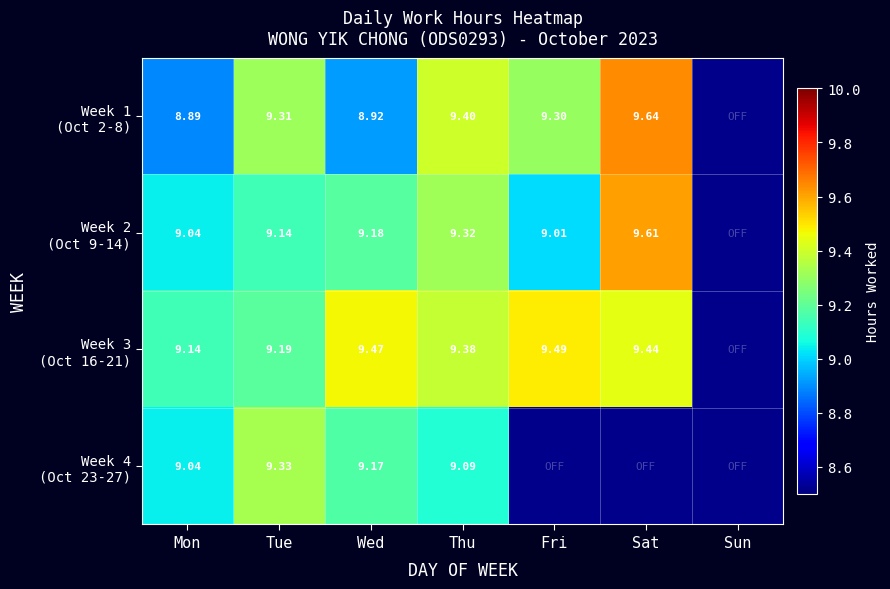

What value does the Week 2 (Oct 9-14) series have at Thu?

9.3